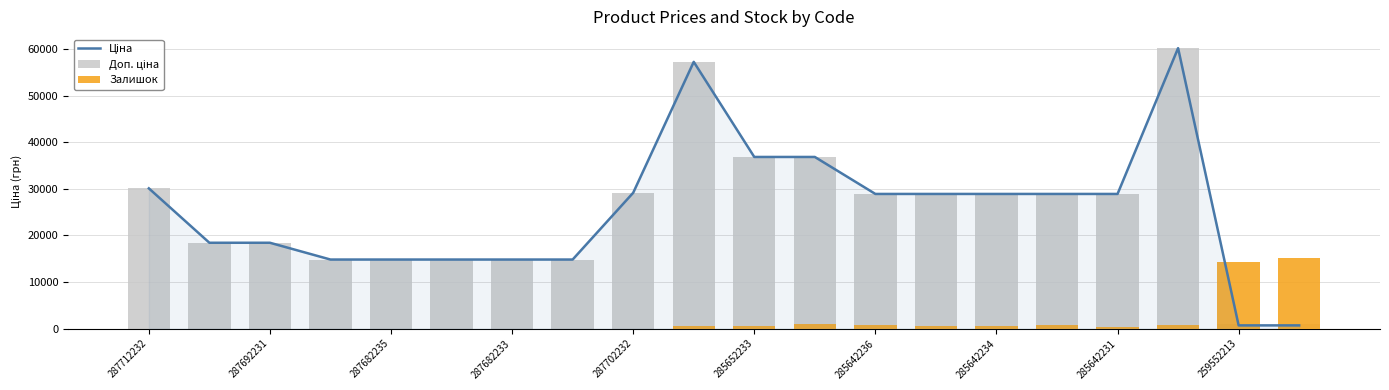

Which label corresponds to the smallest value in the chart?

287712232